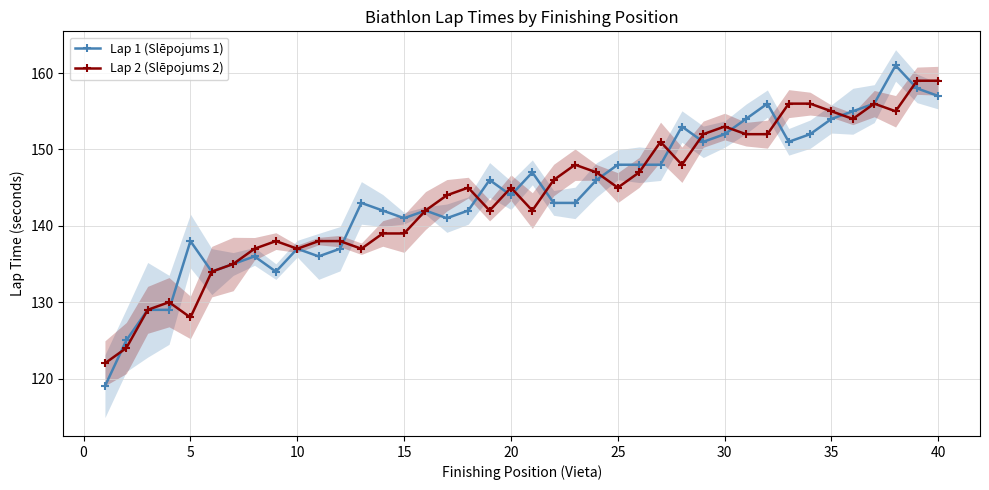

The Lap 2 (Slēpojums 2) series shows 265 at 40. True or false?

False